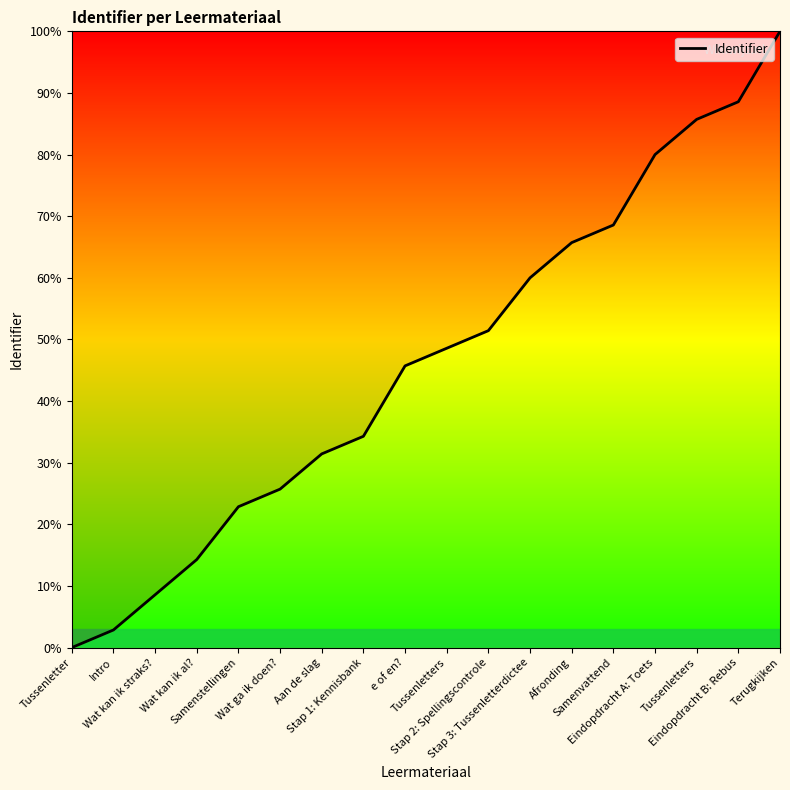

Reading left to right, extract all data points from this chart.

Tussenletter=0.0	Intro=2.9	Wat kan ik straks?=8.6	Wat kan ik al?=14.3	Samenstellingen=22.9	Wat ga ik doen?=25.7	Aan de slag=31.4	Stap 1: Kennisbank=34.3	e of en?=45.7	Tussenletters=48.6	Stap 2: Spellingscontrole=51.4	Stap 3: Tussenletterdictee=60.0	Afronding=65.7	Samenvattend=68.6	Eindopdracht A: Toets=80.0	Tussenletters=85.7	Eindopdracht B: Rebus=88.6	Terugkijken=100.0